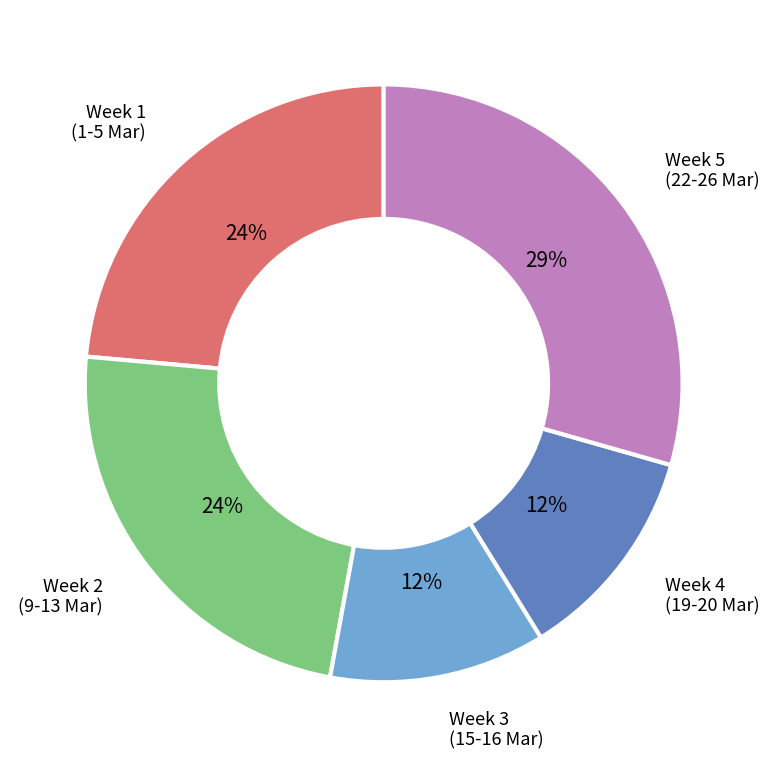

To the nearest percent, what is the average slice percentage?

20%